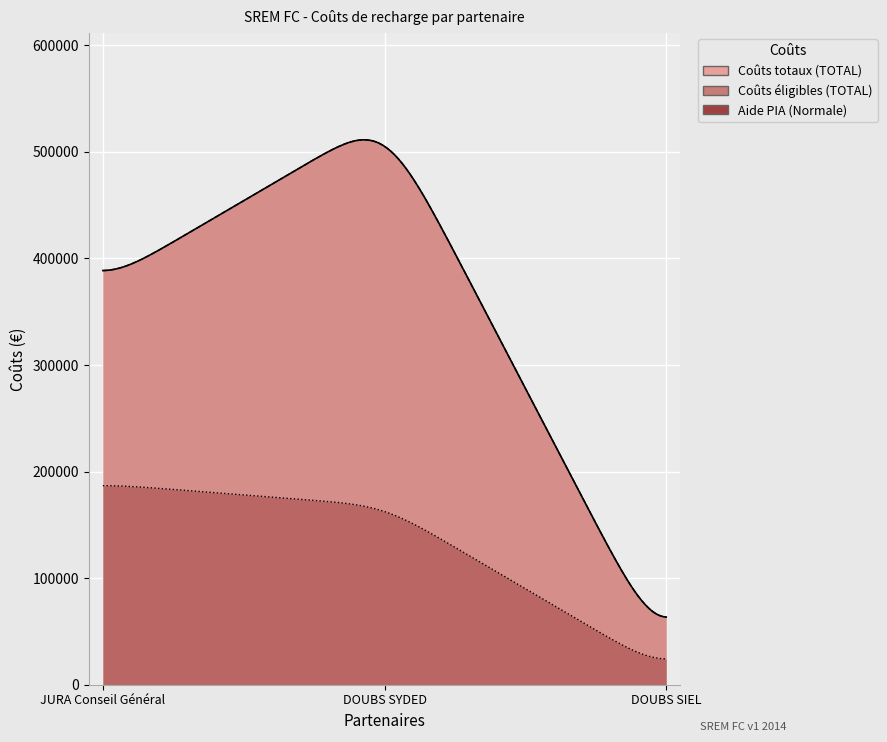

Is the value of Coûts totaux (TOTAL) at DOUBS SIEL greater than the value of Coûts éligibles (TOTAL) at DOUBS SYDED?

No